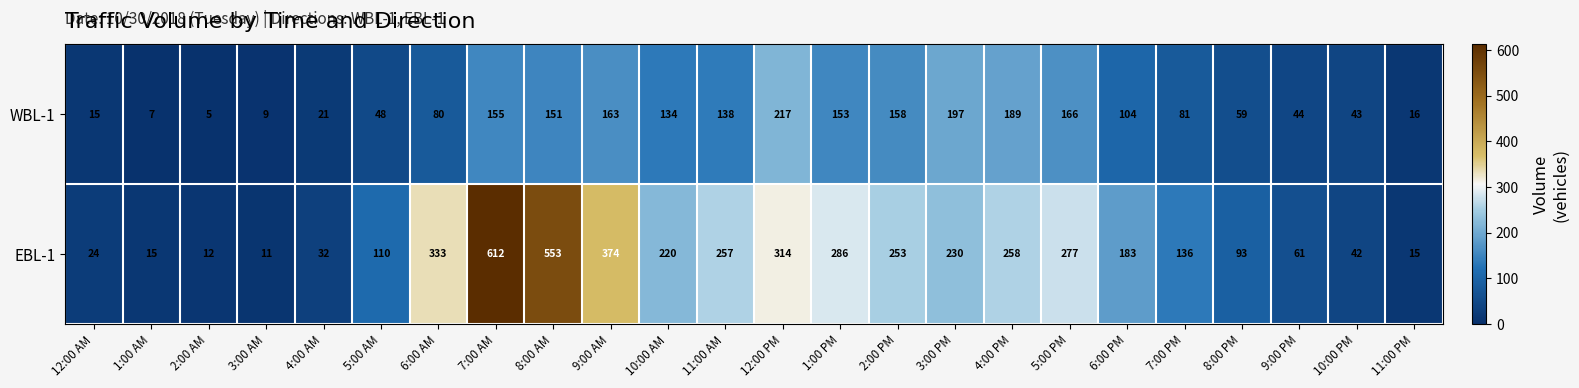

What is the spread (max minus min) of values at 2:00 PM?

95